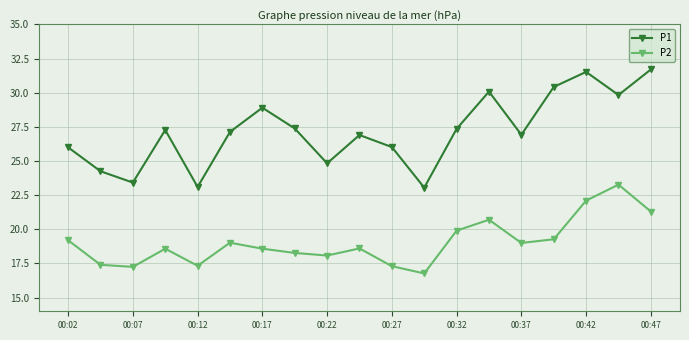

What is the value of the P1 point at the 12th from the left?

23.1